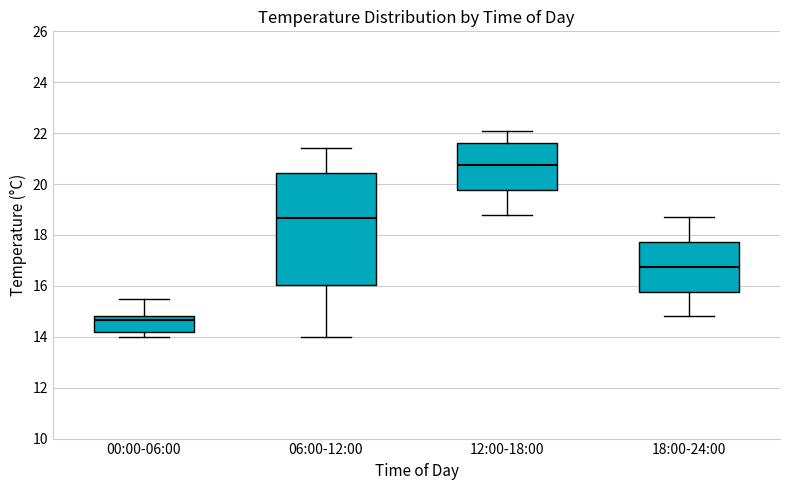

Reading left to right, read every box against the y-axis: the position of its median line, the range the box covers, and the ends of its whiskers. The values are not printed on the chart, so give them approximately, as read against the axis.

00:00-06:00: median 14.6, box 14.2 to 14.8, whiskers 14.0 to 15.6
06:00-12:00: median 18.6, box 16.0 to 20.4, whiskers 14.0 to 21.4
12:00-18:00: median 20.8, box 19.8 to 21.6, whiskers 18.8 to 22.2
18:00-24:00: median 16.8, box 15.8 to 17.8, whiskers 14.8 to 18.8